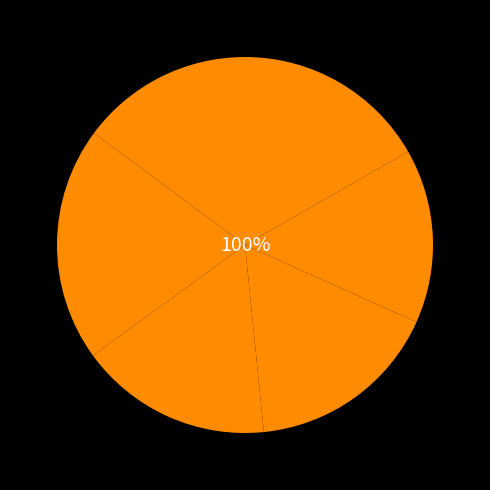

What percentage is NOT represented by 25+?

83.3%